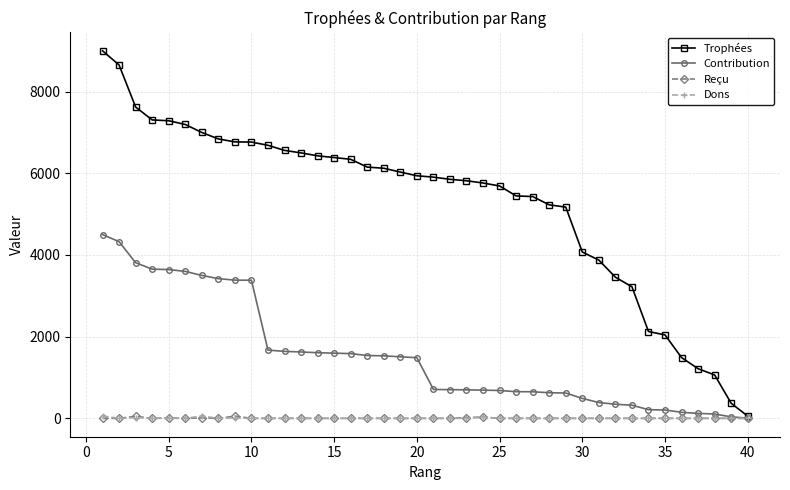

Which series has the largest range (max minus min)?

Trophées